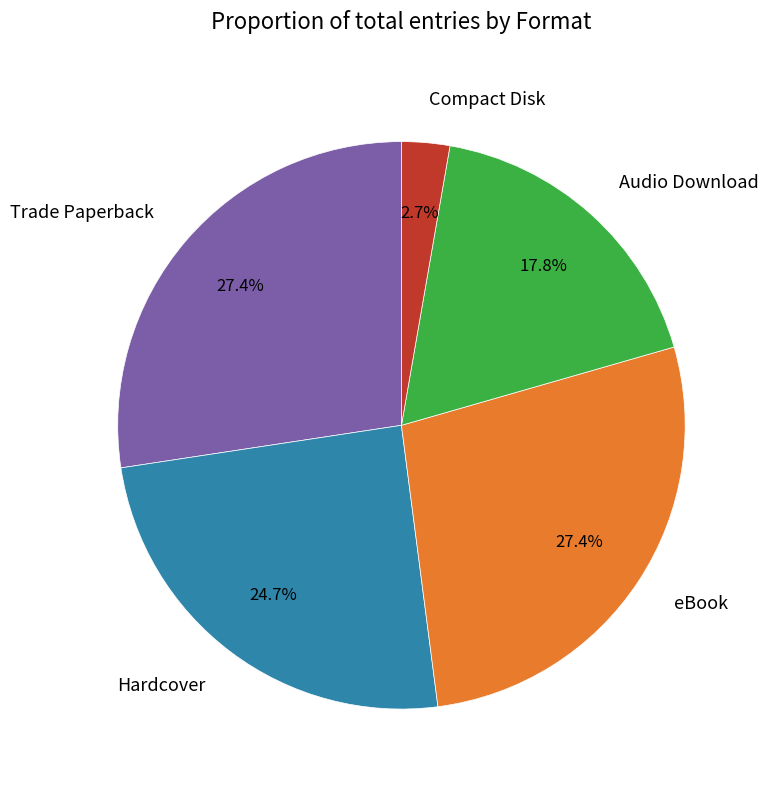

How many slices are in this pie chart?

5